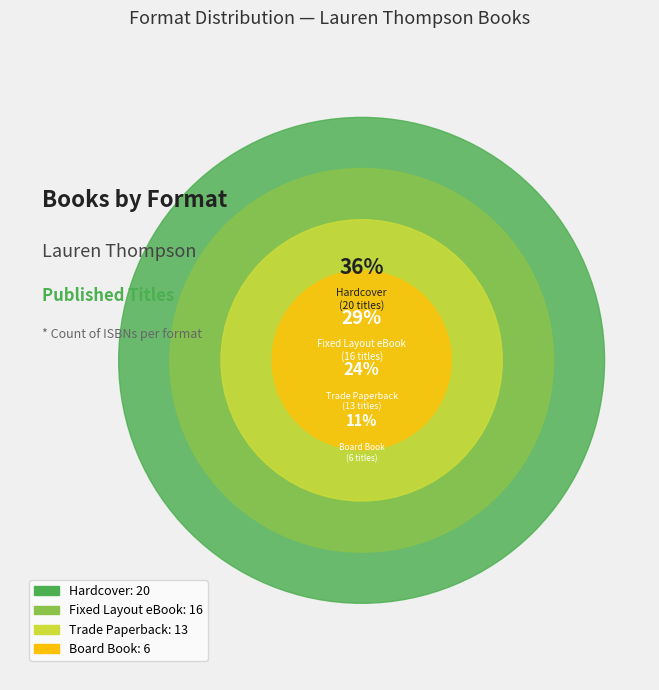

How many slices are in this pie chart?

4